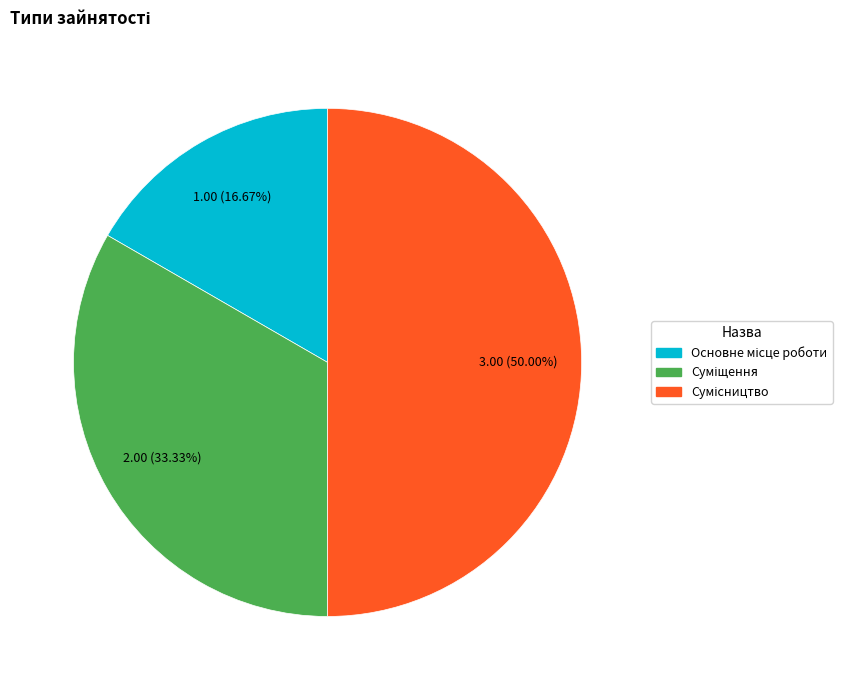

To the nearest percent, what is the combined percentage of Основне місце роботи and Сумісництво?

67%